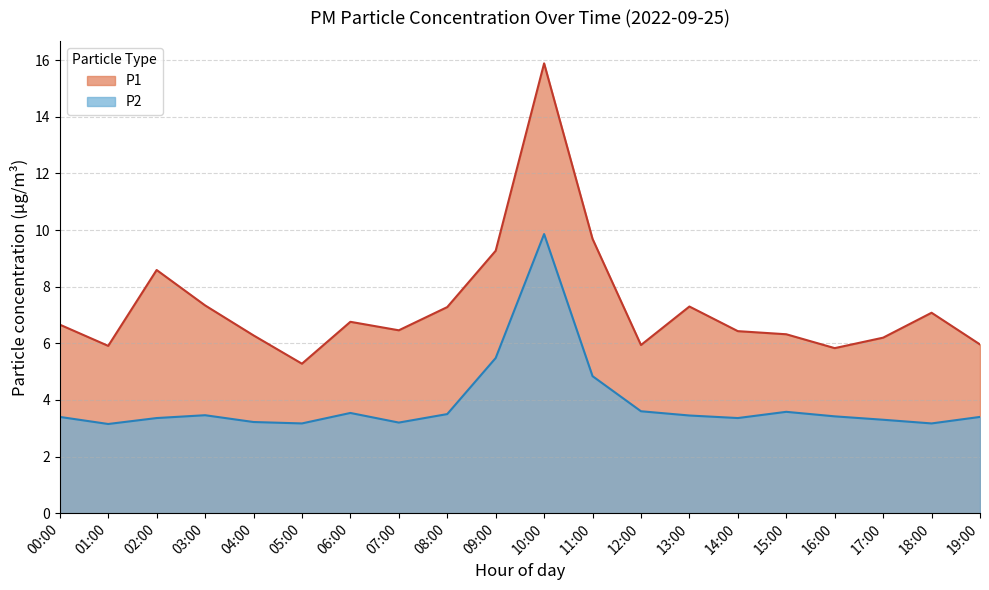

What is the maximum value shown in the chart?

15.9